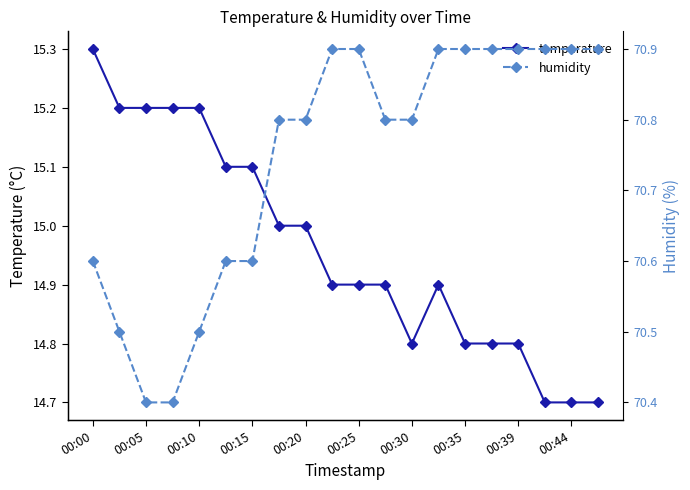

True or false: humidity and temperature cross at least once.

False